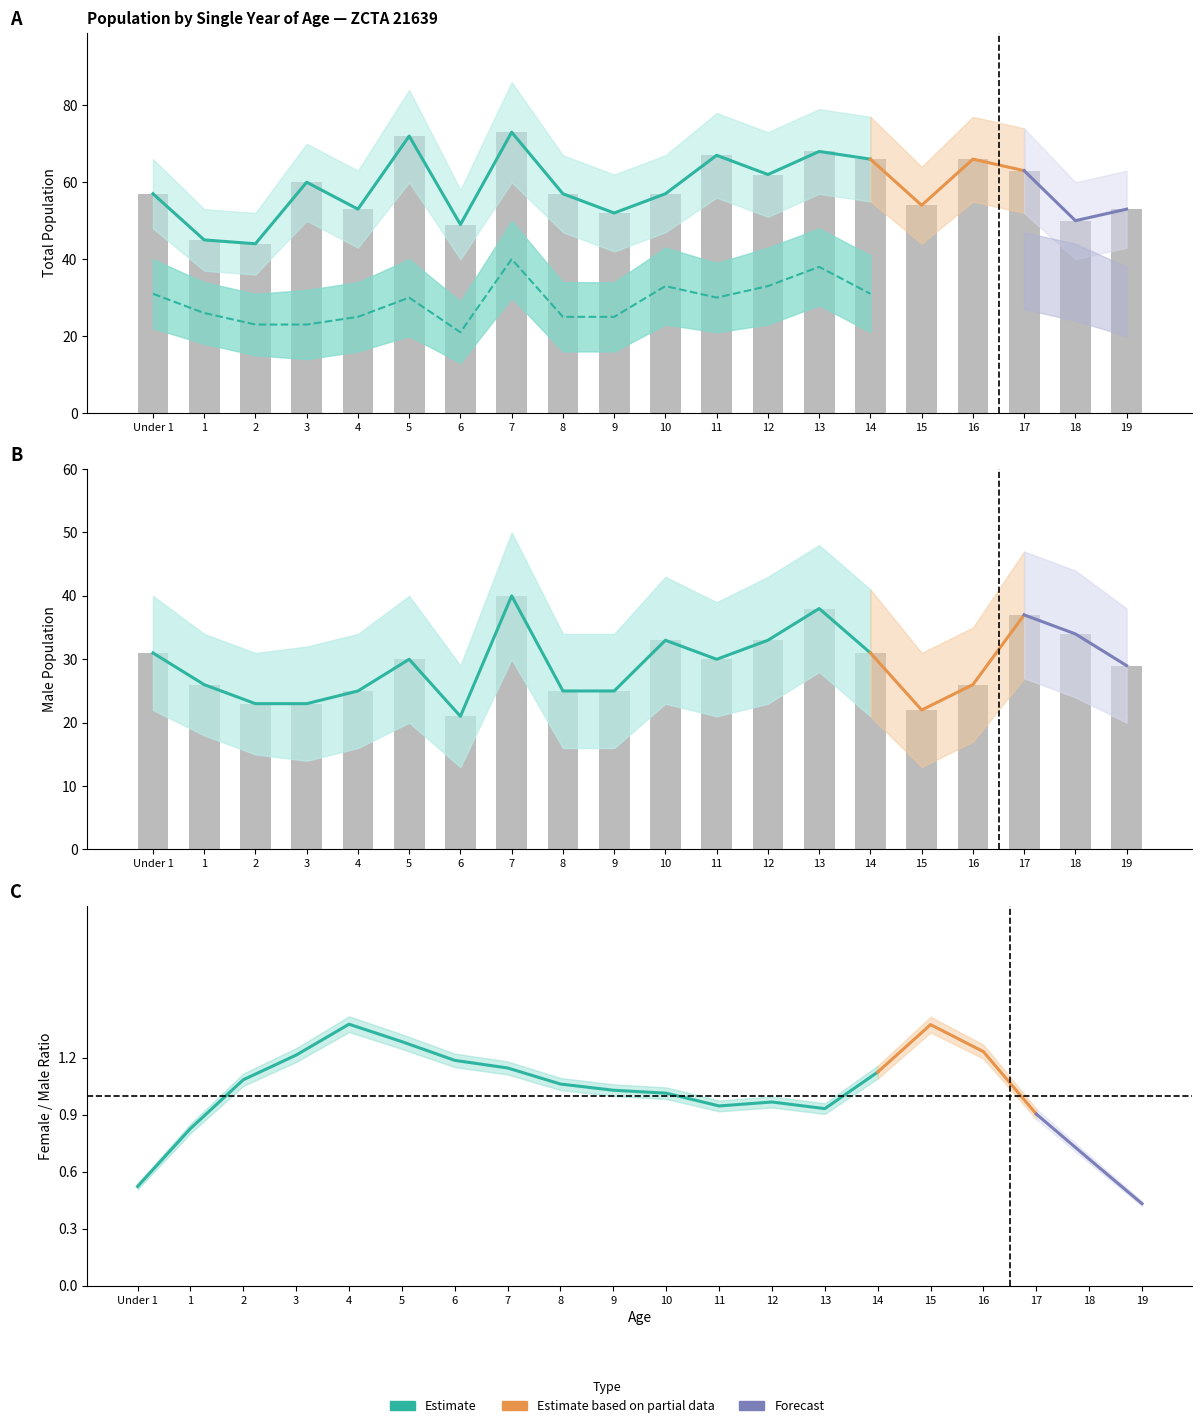

What is the label of the 16th bar from the right?

4